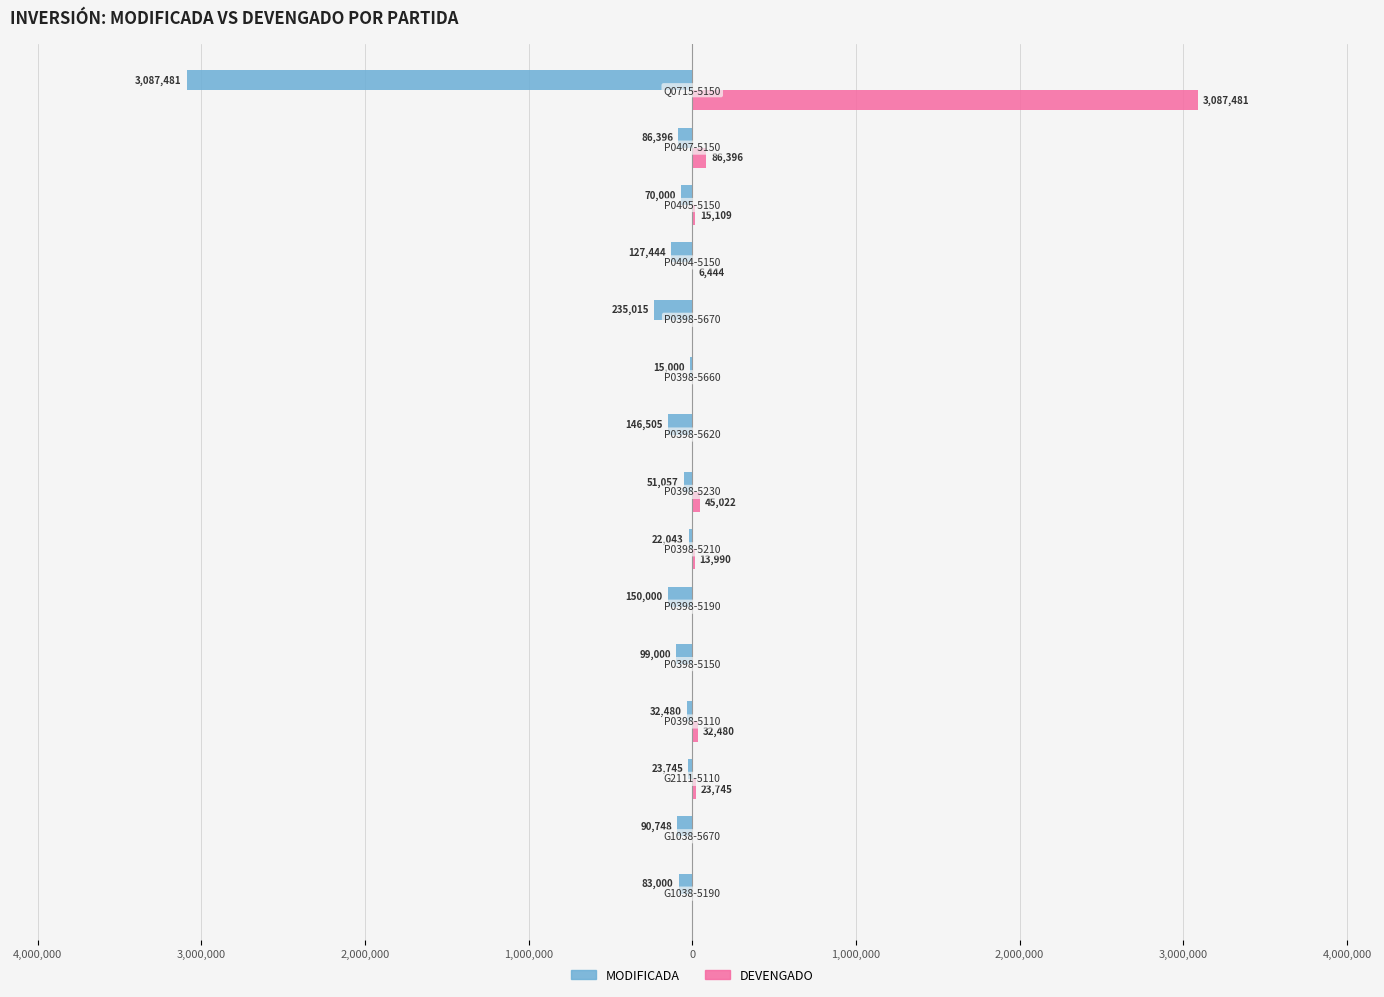

What are all the series names shown in the legend?

MODIFICADA, DEVENGADO